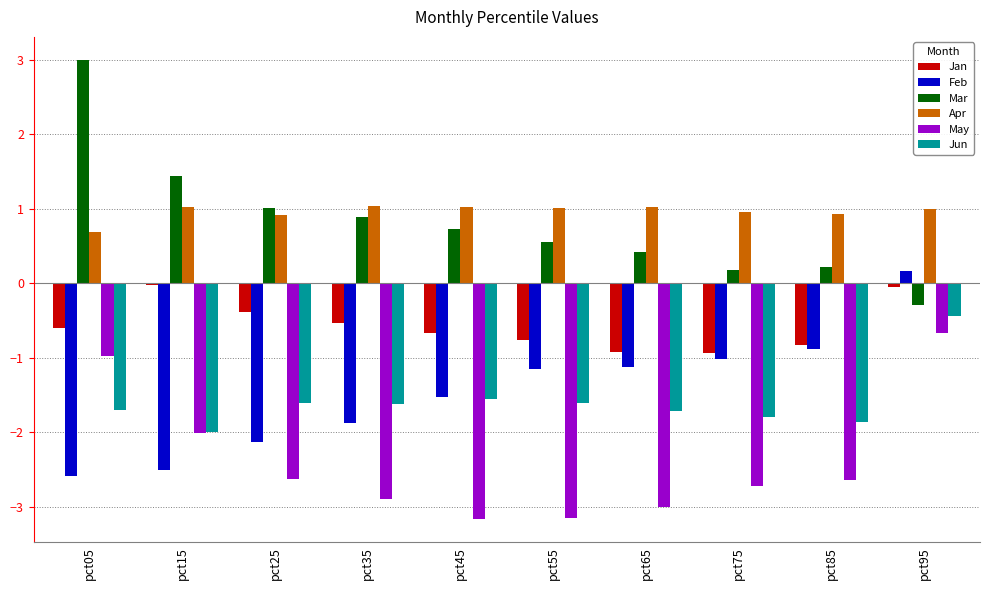

What is the difference between the maximum and second lowest values in the Feb series?

2.7